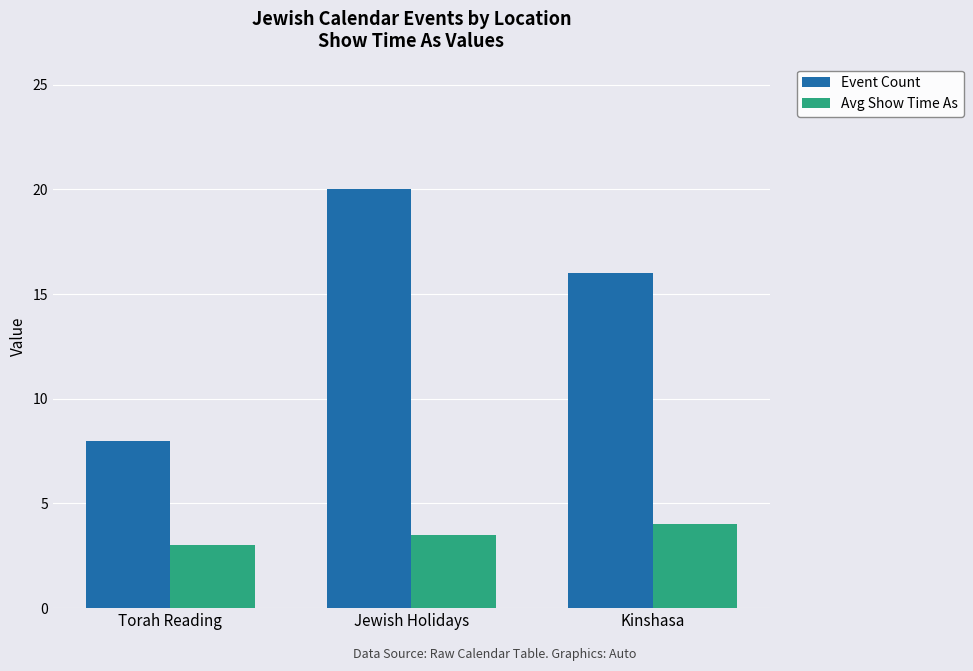

What is the difference between the maximum and second lowest values in the Event Count series?

4.0